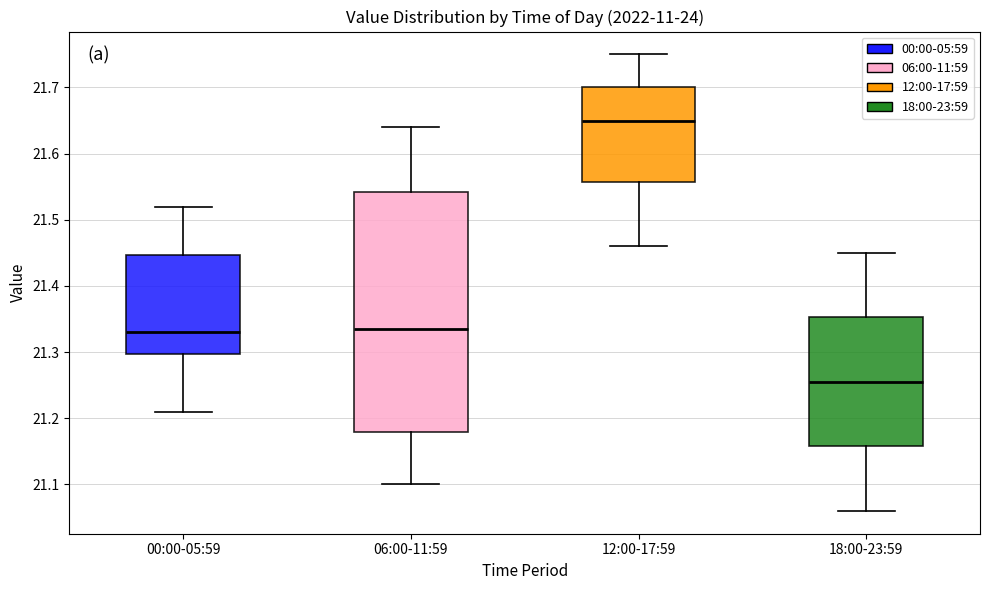

Where does the lower whisker of the box for 00:00-05:59 end on the y-axis? The values are not printed on the chart, so give them approximately, as read against the axis.

21.21